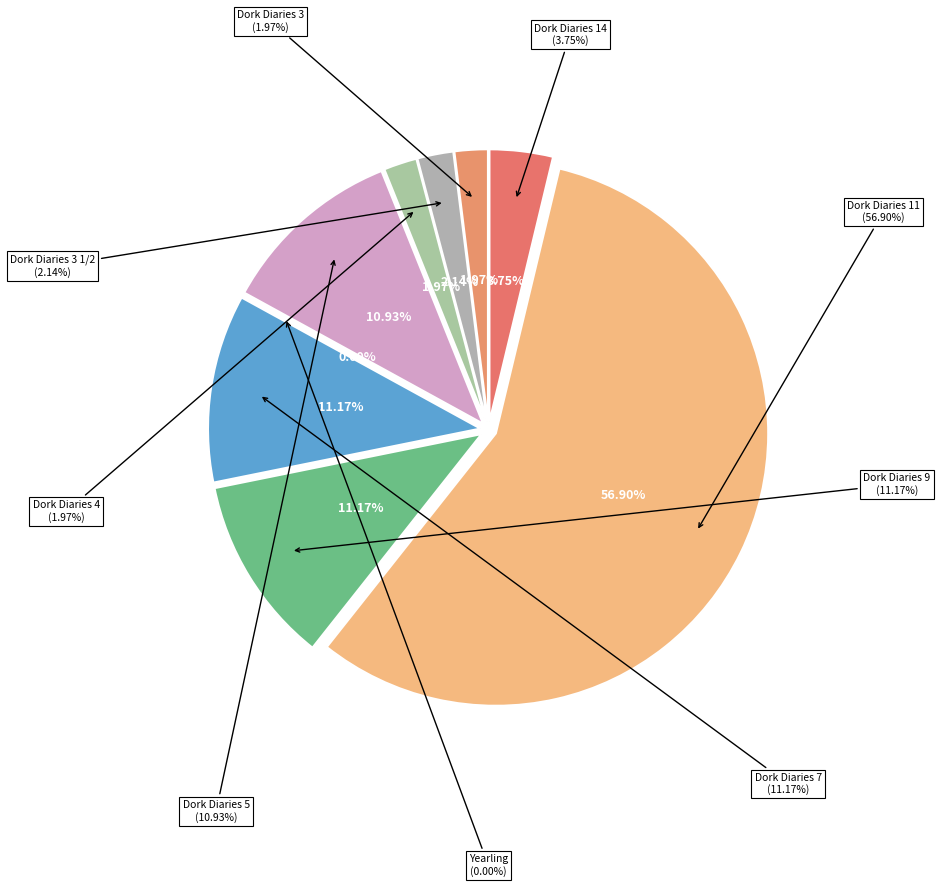

Does Dork Diaries 4 represent more than half of the total?

No